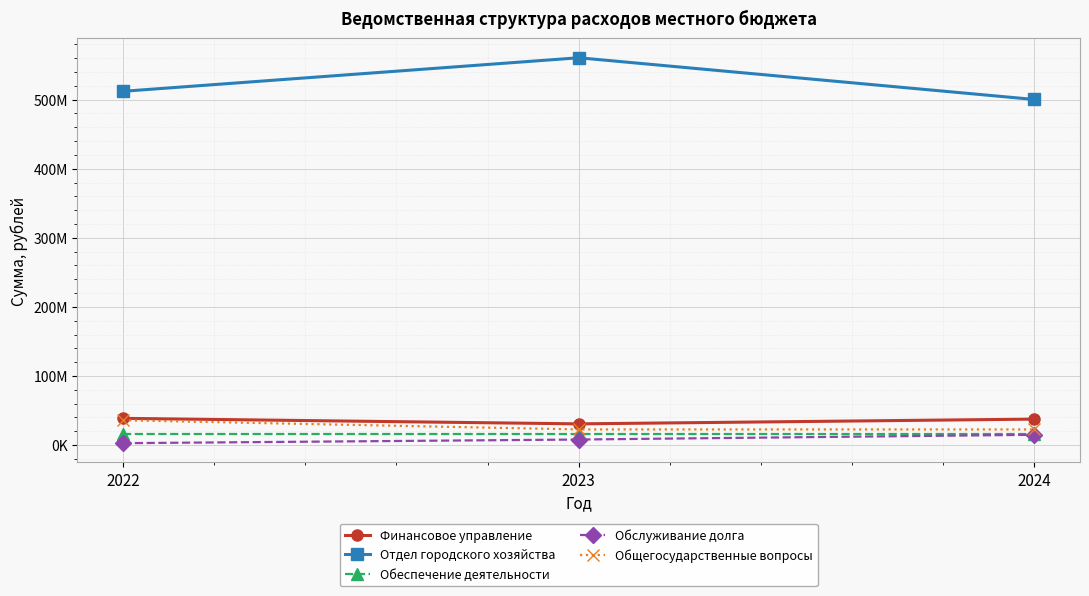

What are all the series names shown in the legend?

Финансовое управление, Отдел городского хозяйства, Обеспечение деятельности, Обслуживание долга, Общегосударственные вопросы